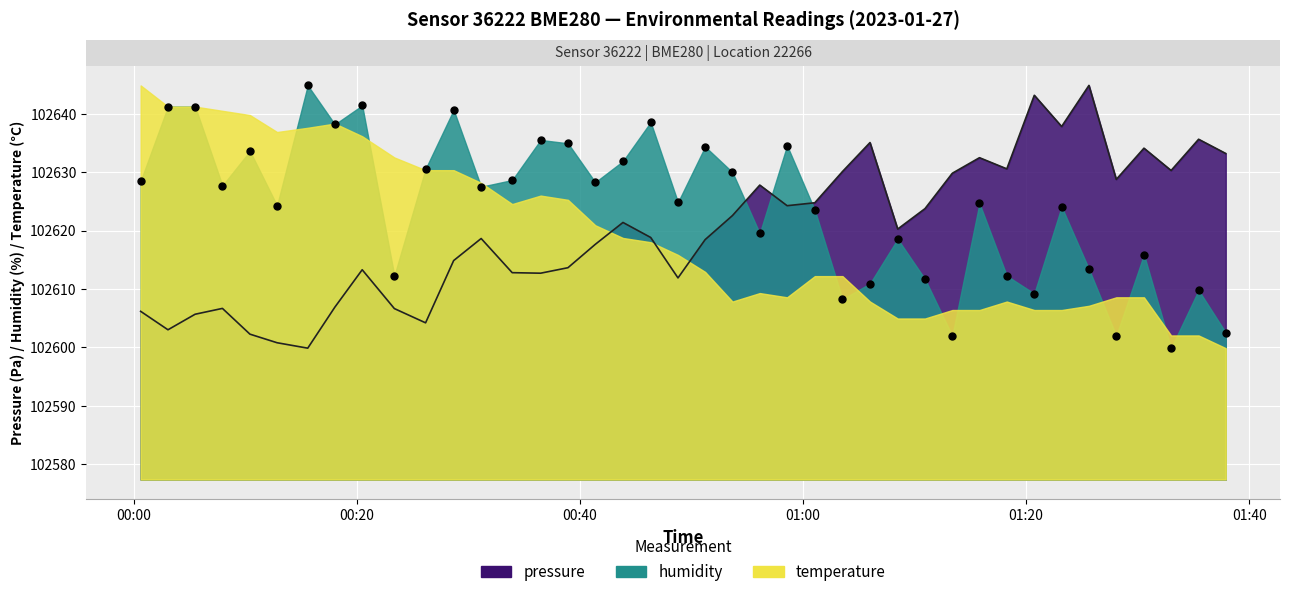

Is the value of pressure at 2023-01-27T00:46:20 greater than the value of humidity at 2023-01-27T00:31:08?

No